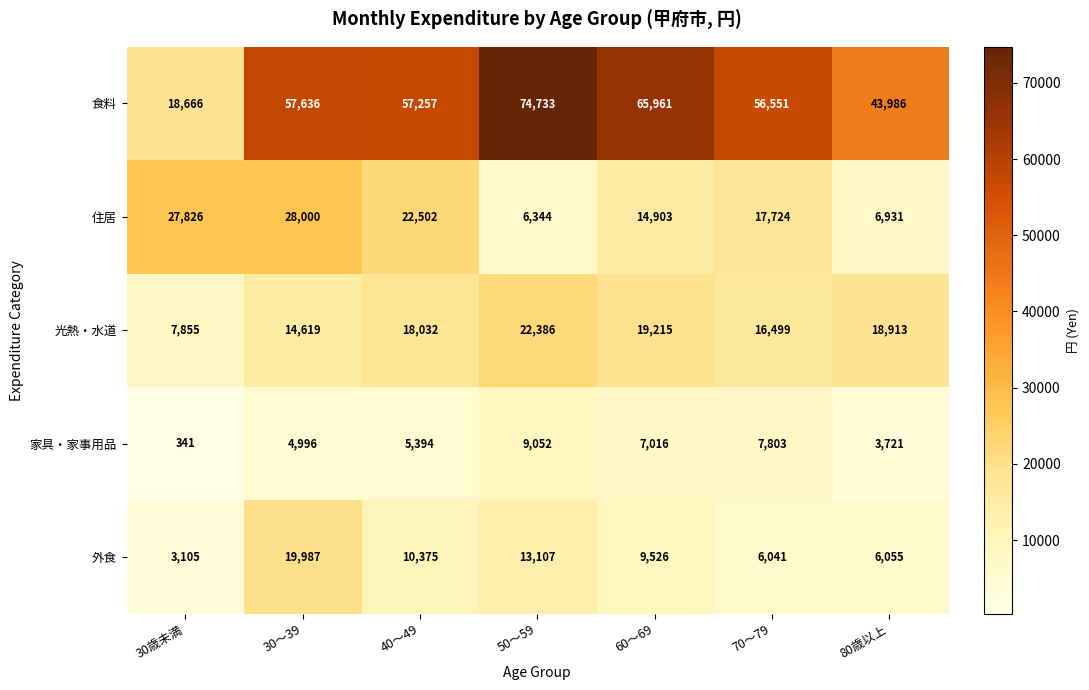

What is the average value of the 住居 series?

17747